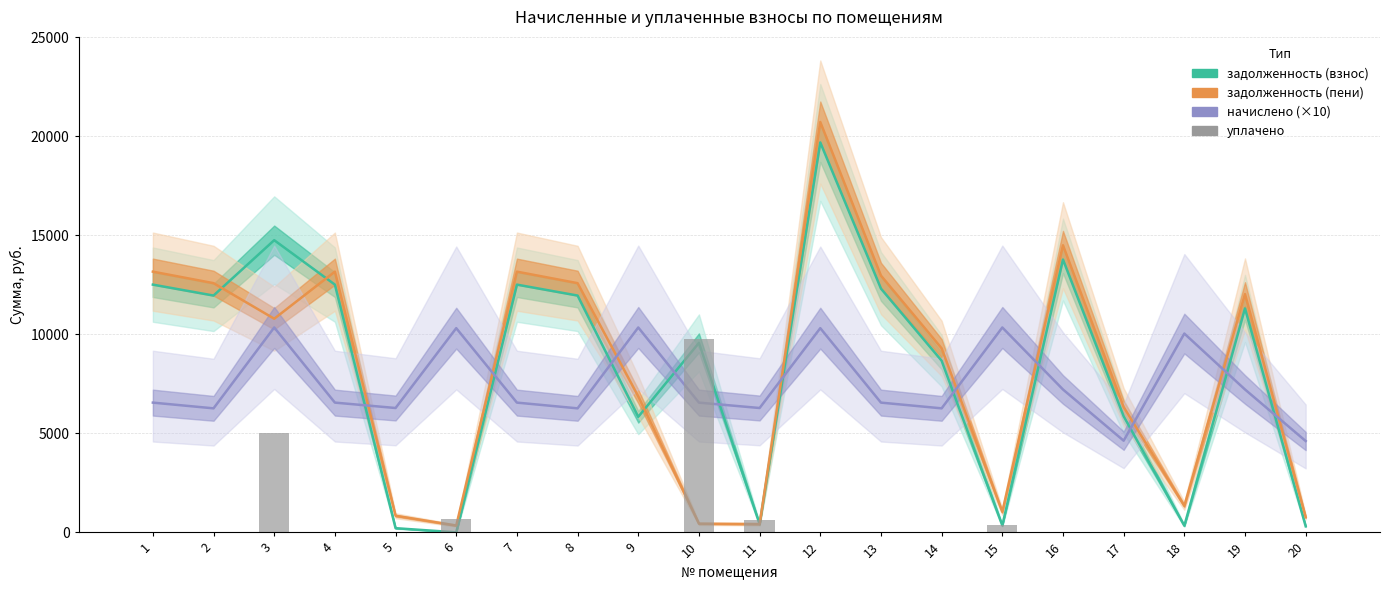

Reading right to left, transcribe all the data shown in this chart.

задолженность (взнос): 20=307.3	19=11305.2	18=334.5	17=5862.1	16=13773.2	15=345.1	14=8664.2	13=12306.2	12=19685.3	11=416.6	10=9566.4	9=5831.9	8=11954.2	7=12506.4	6=0.0	5=209.2	4=12506.4	3=14750.3	2=11954.2	1=12506.4
задолженность (пени): 20=768.3	19=12026.5	18=1338.1	17=6324.8	16=14494.5	15=1034.4	14=9290.2	13=12961.1	12=20716.1	11=414.2	10=436.6	9=6866.1	8=12580.1	7=13161.3	6=342.9	5=836.9	4=13161.3	3=10784.5	2=12580.1	1=13161.3
начислено (×10): 20=4609.8	19=7212.3	18=10035.9	17=4626.6	16=7212.3	15=10342.2	14=6259.8	13=6549.0	12=10308.0	11=6276.6	10=6549.0	9=10342.2	8=6259.8	7=6549.0	6=10308.0	5=6276.6	4=6549.0	3=10342.2	2=6259.8	1=6549.0
уплачено: 20=0.0	19=0.0	18=0.0	17=0.0	16=0.0	15=345.0	14=0.0	13=0.0	12=0.0	11=630.0	10=9784.7	9=0.0	8=0.0	7=0.0	6=687.9	5=0.0	4=0.0	3=5000.0	2=0.0	1=0.0